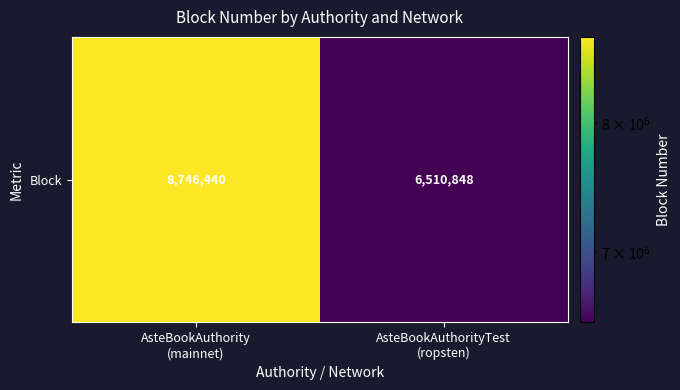

What is the average value?

7628644